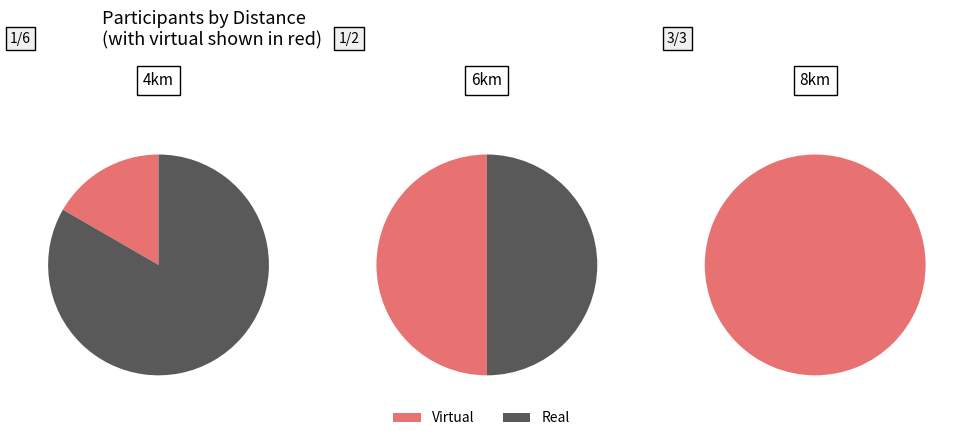

True or false: 6km accounts for 11% of the total.

False